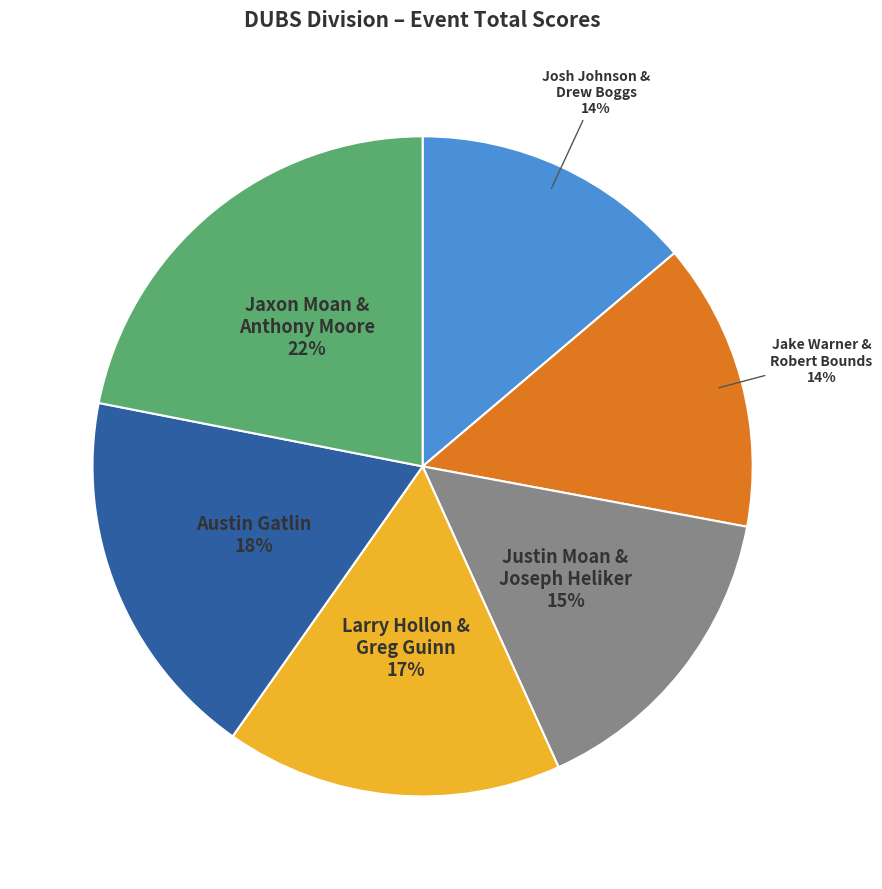

To the nearest percent, what is the average slice percentage?

17%